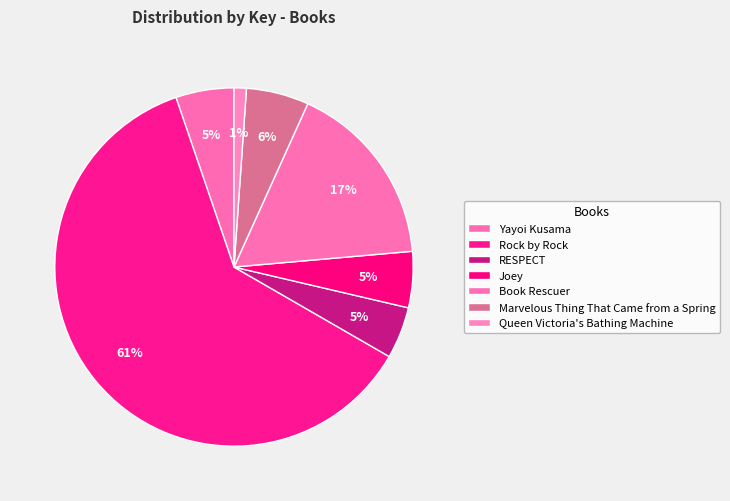

Combined, do Book Rescuer and Yayoi Kusama account for over 50%?

No